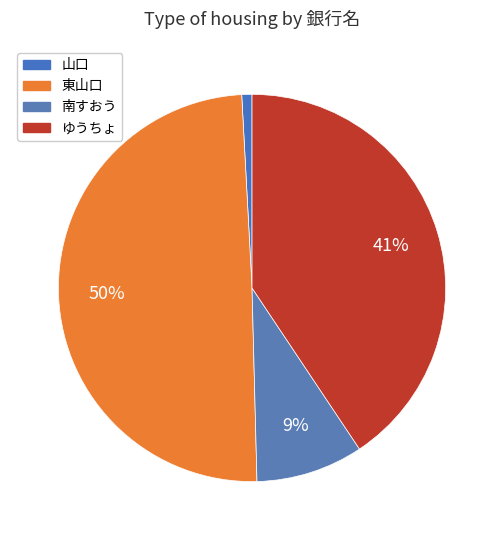

How many segments does this pie chart have?

4